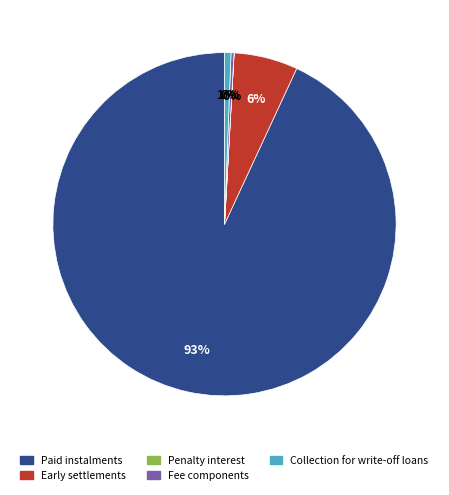

Is there a majority slice in this chart?

Yes